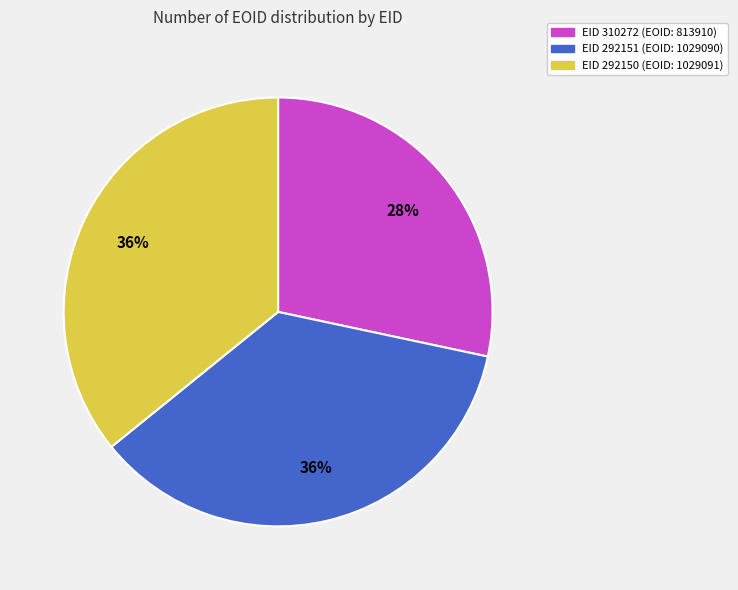

Is there a majority slice in this chart?

No